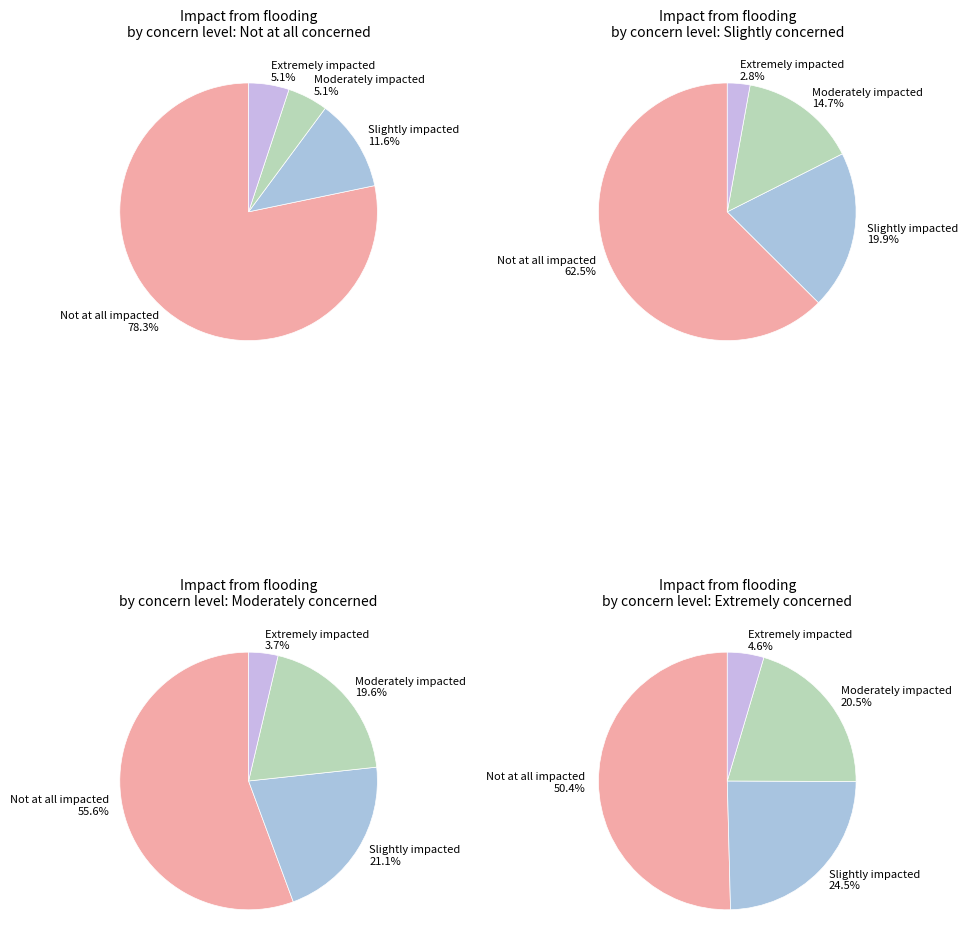

To the nearest percent, what is the average slice percentage?

25%